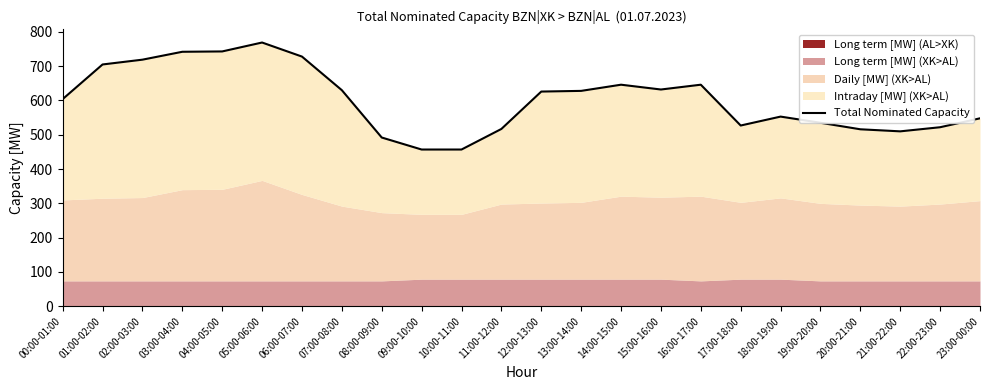

What is the difference between the maximum and minimum values?

312